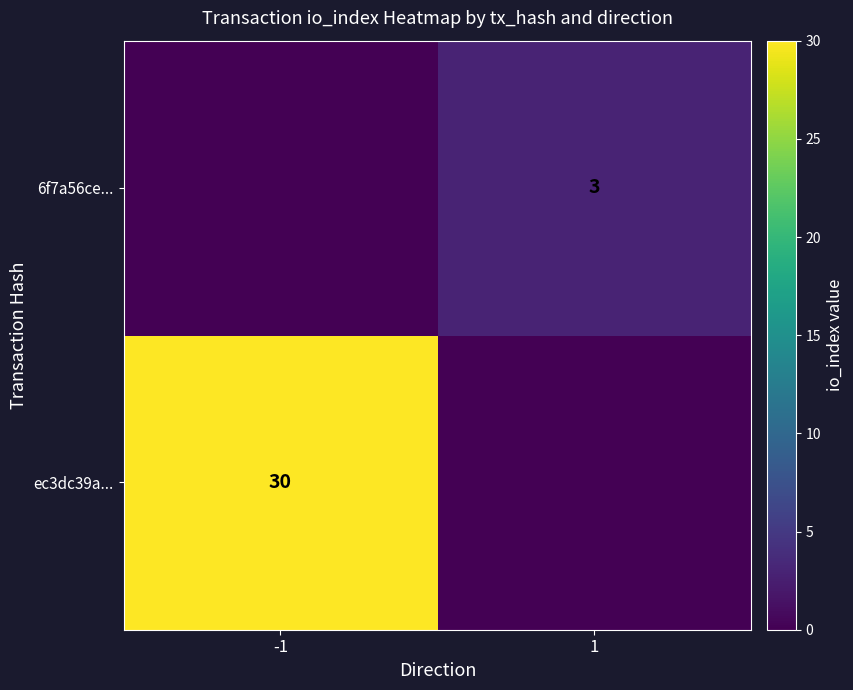

True or false: ec3dc39a... has a value of 30 at -1.

True